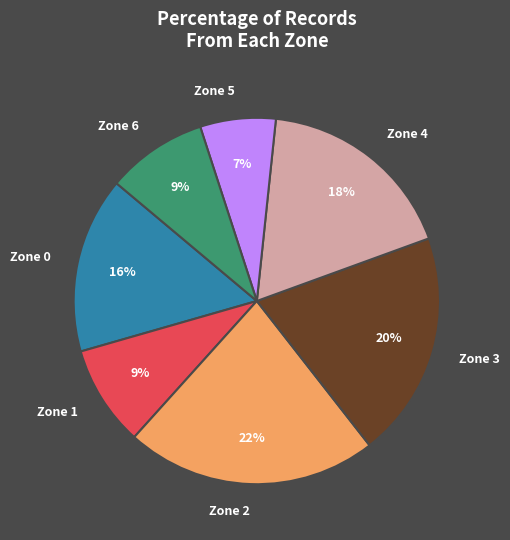

Do Zone 5 and Zone 2 together represent more than half of the pie?

No